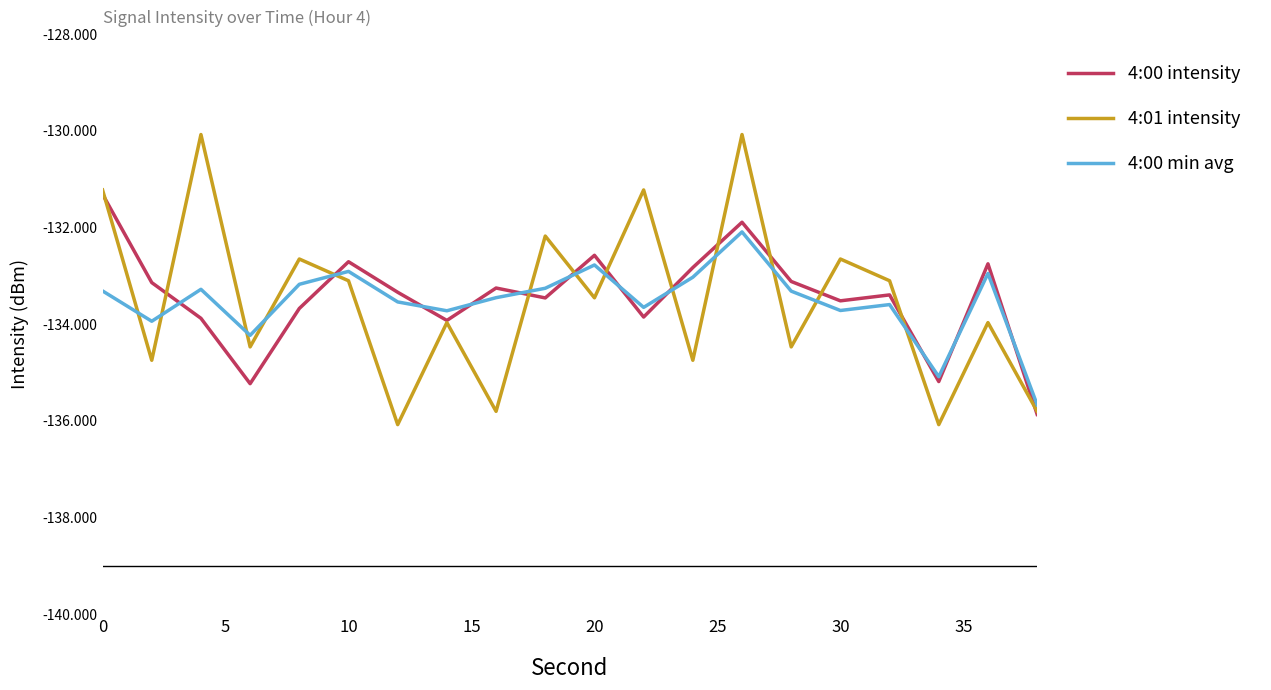

How many values in the 4:01 intensity series exceed -133?

7